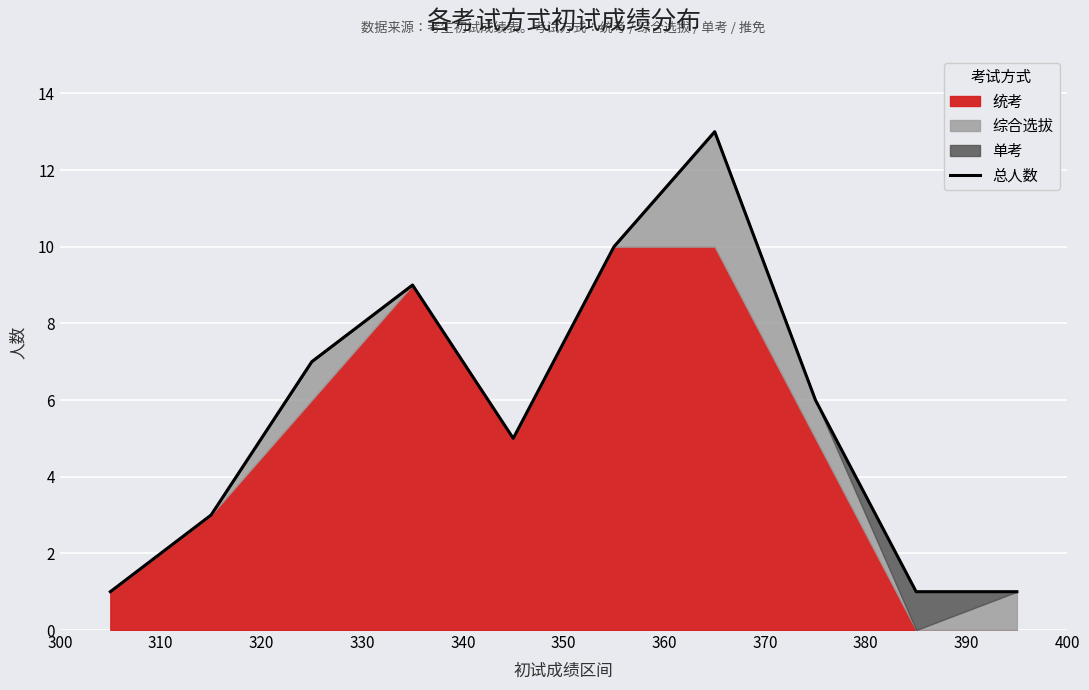

True or false: the data has more than 2 interior local peaks.

False